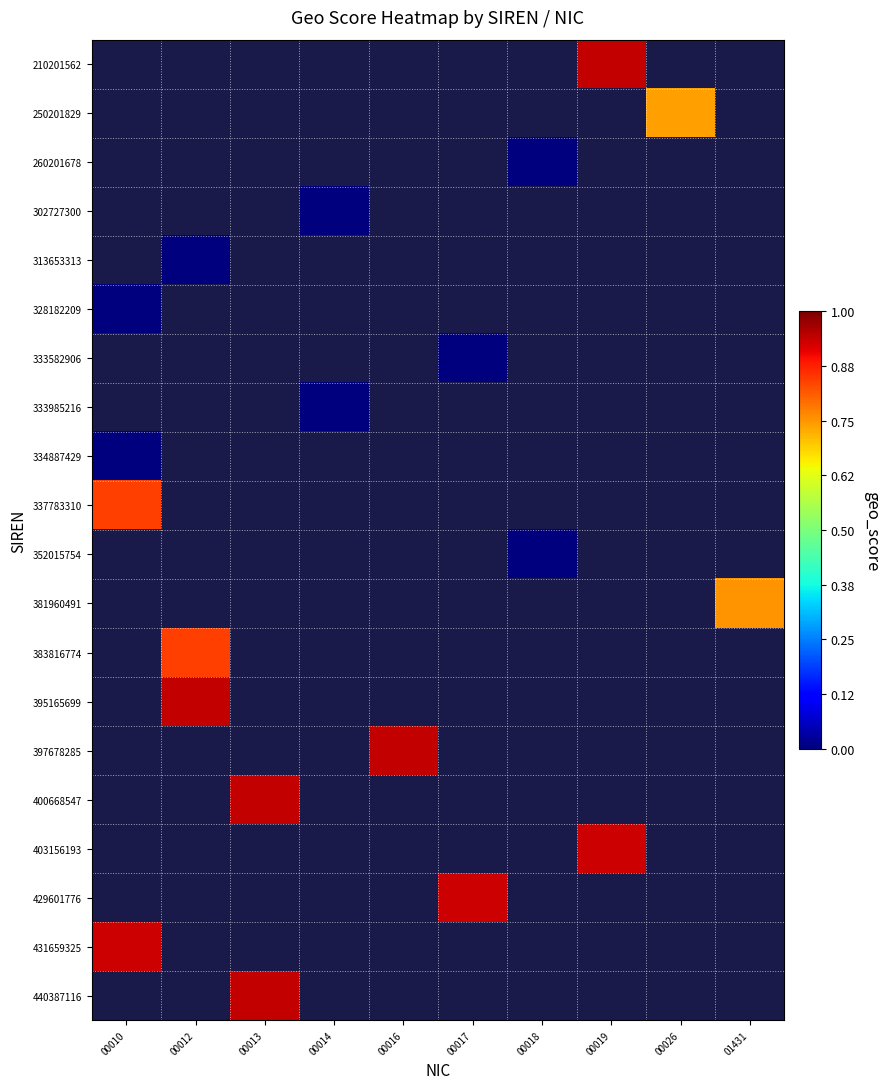

Between 00017 and 00013, which is larger?

00013